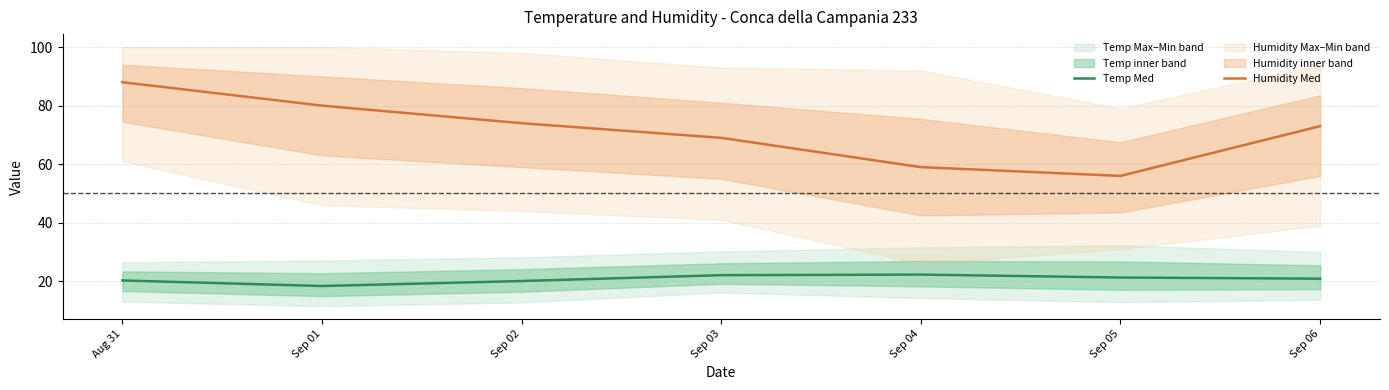

What is the minimum value shown in the chart?

18.4